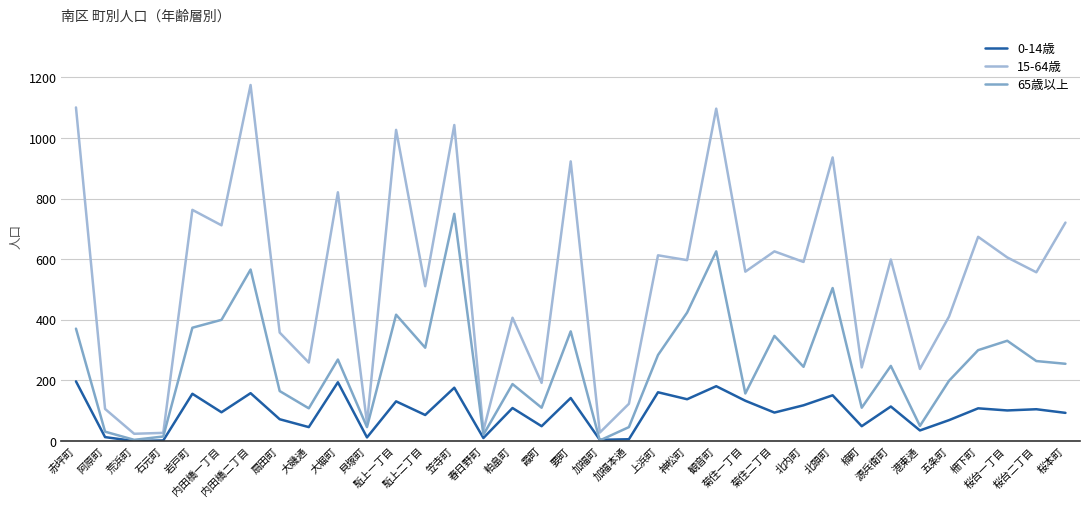

What is the sum of the 15-64歳 values at 桜本町 and 楠町?

964